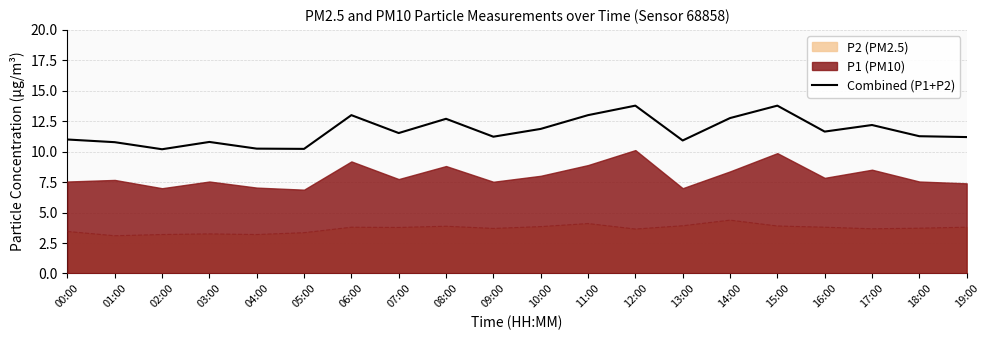

Reading right to left, what are all the values shown in this chart?

19:00=11.2	18:00=11.3	17:00=12.2	16:00=11.6	15:00=13.8	14:00=12.8	13:00=10.9	12:00=13.8	11:00=13.0	10:00=11.9	09:00=11.2	08:00=12.7	07:00=11.5	06:00=13.0	05:00=10.2	04:00=10.2	03:00=10.8	02:00=10.2	01:00=10.8	00:00=11.0